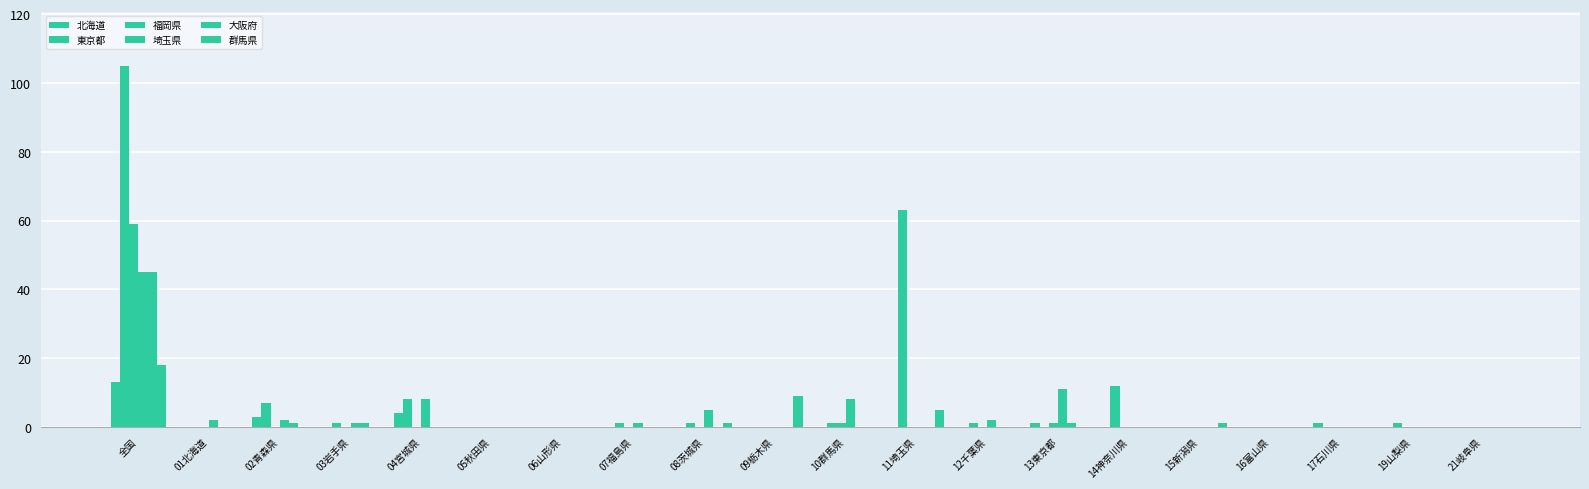

Which series has the largest range (max minus min)?

東京都